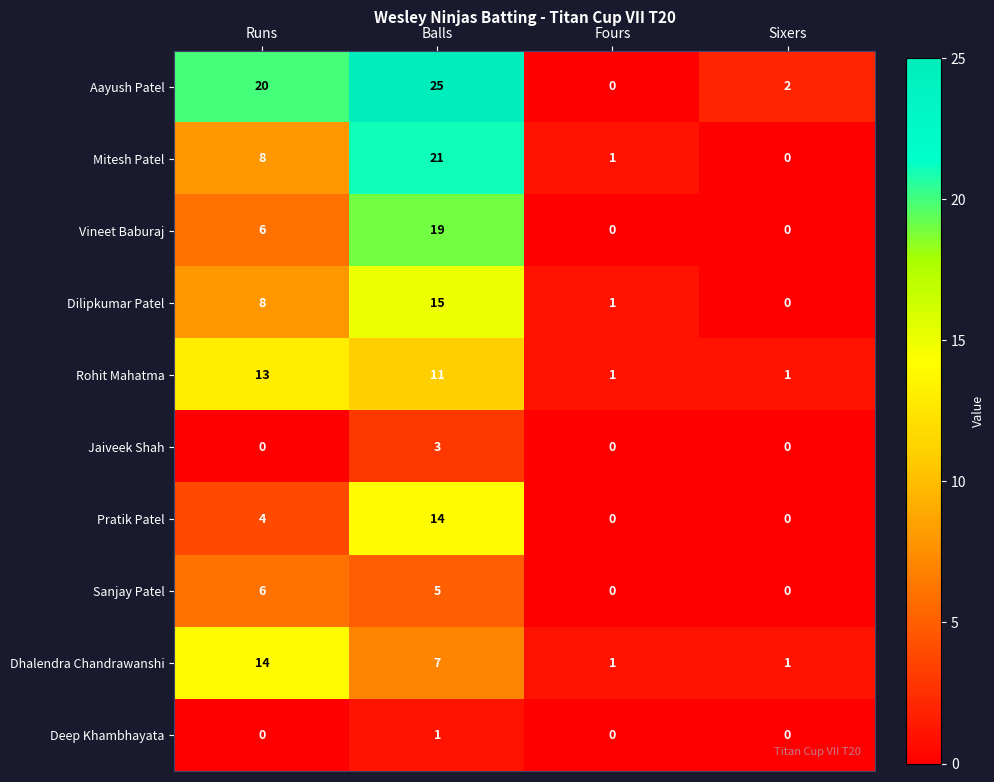

What is the difference between the Vineet Baburaj values at Runs and Fours?

6